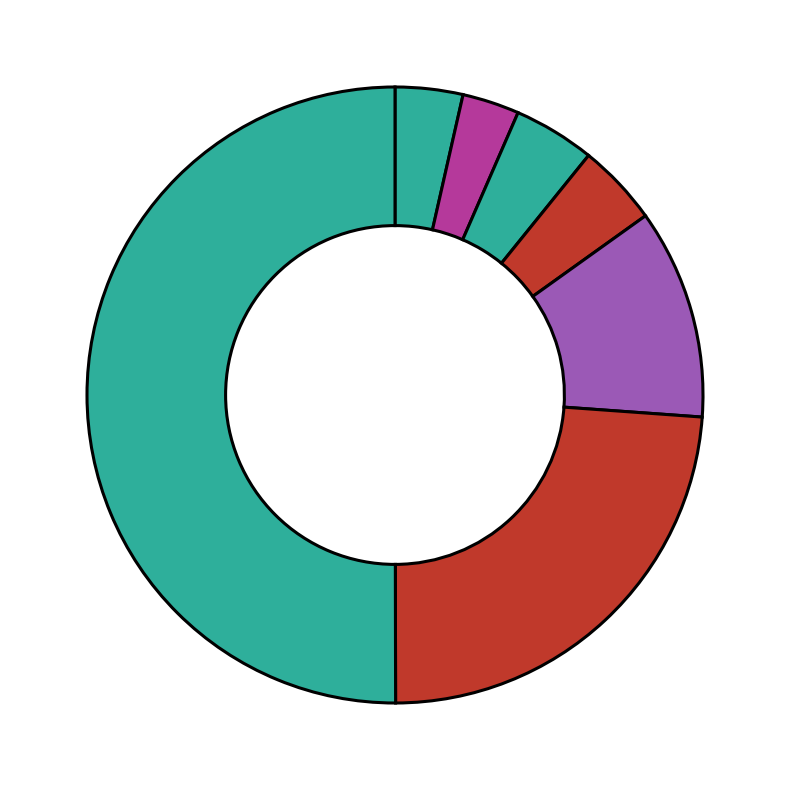

Which category has the smallest portion of the pie?

SC791215